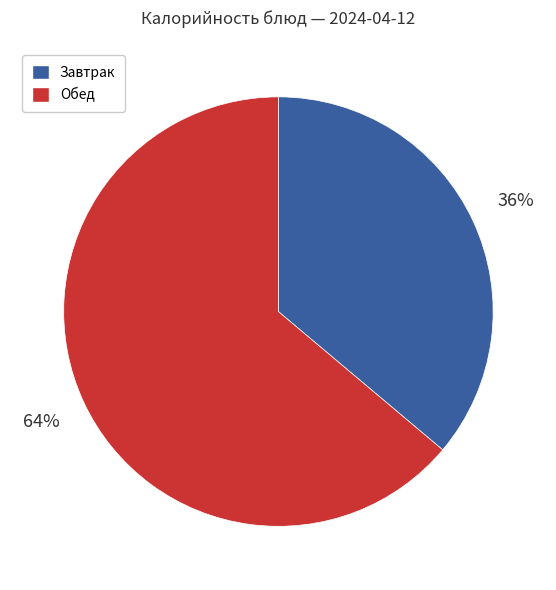

Is there a majority slice in this chart?

Yes